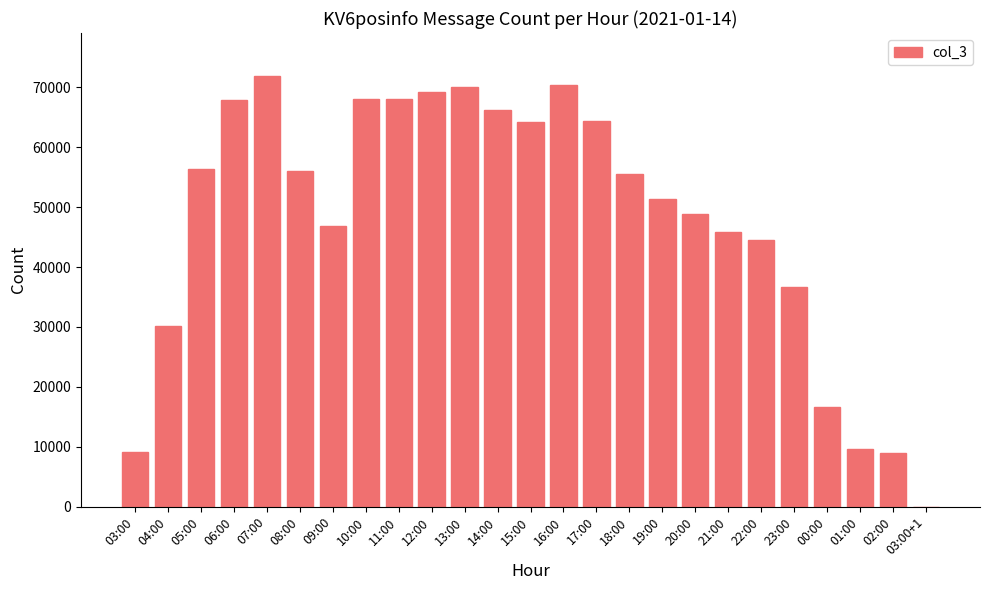

Where is the data nearest to the value 35950?

23:00